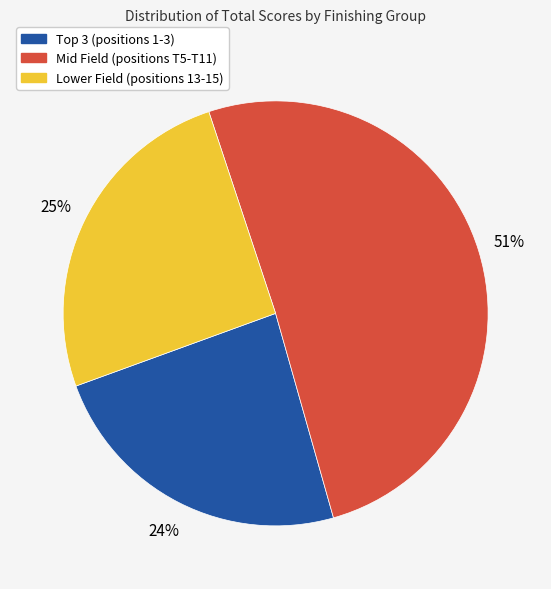

Is there any slice that represents more than half of the pie?

Yes